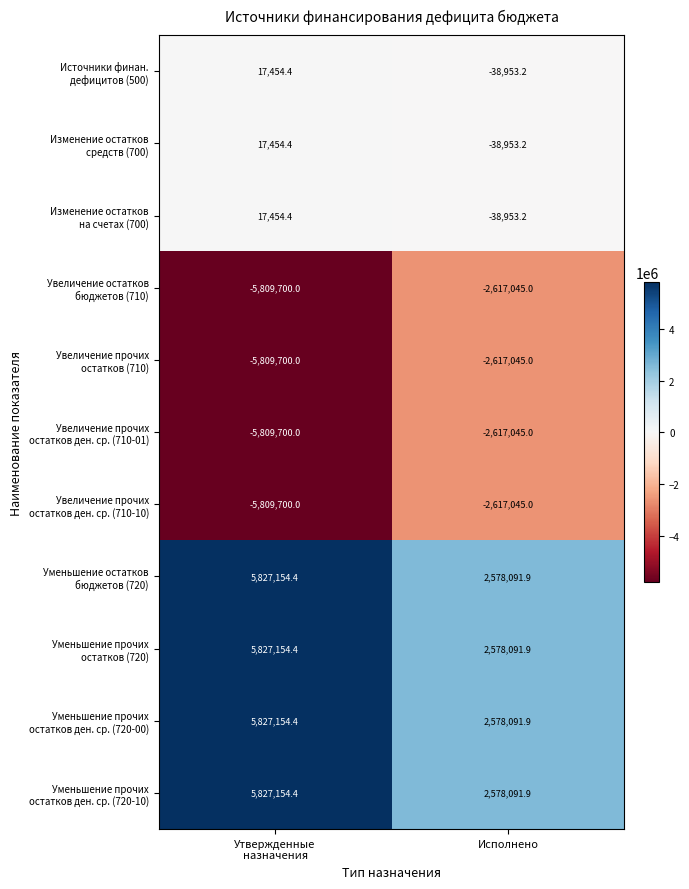

What is the total value across all series at Исполнено?

-272672.0